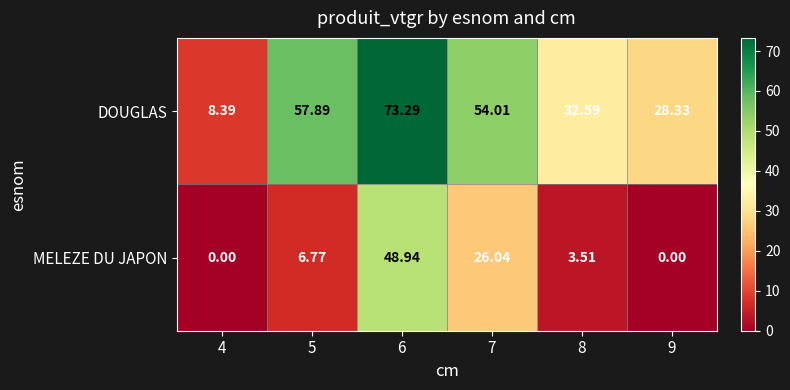

Rank the series at 8 from lowest to highest value.

MELEZE DU JAPON, DOUGLAS